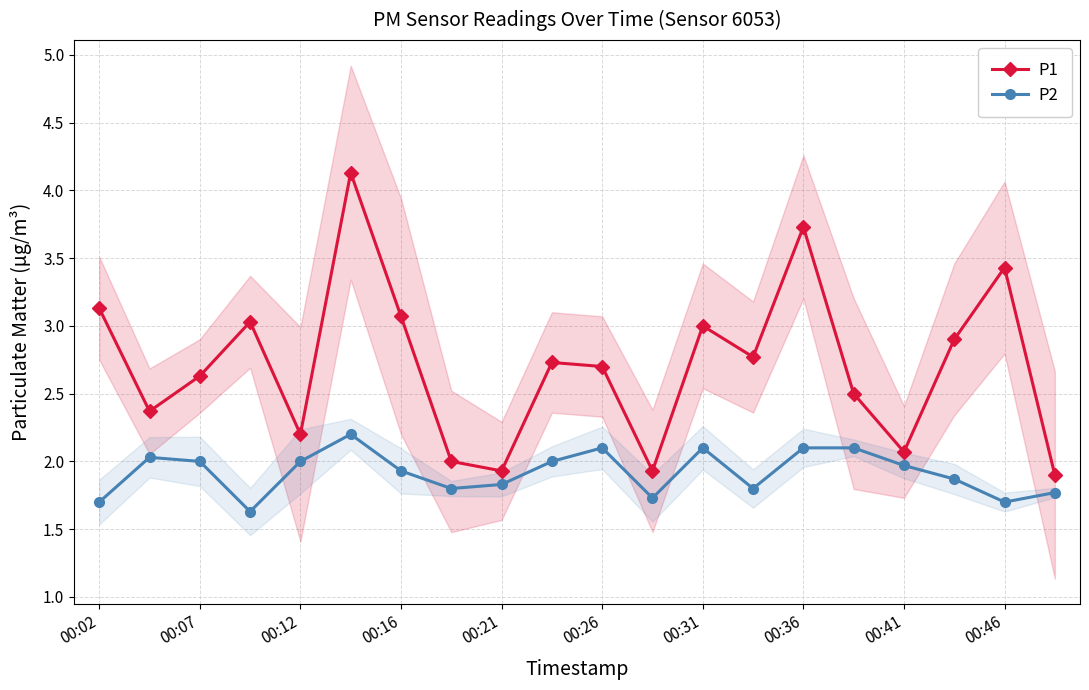

What is the maximum value for P2?

2.2